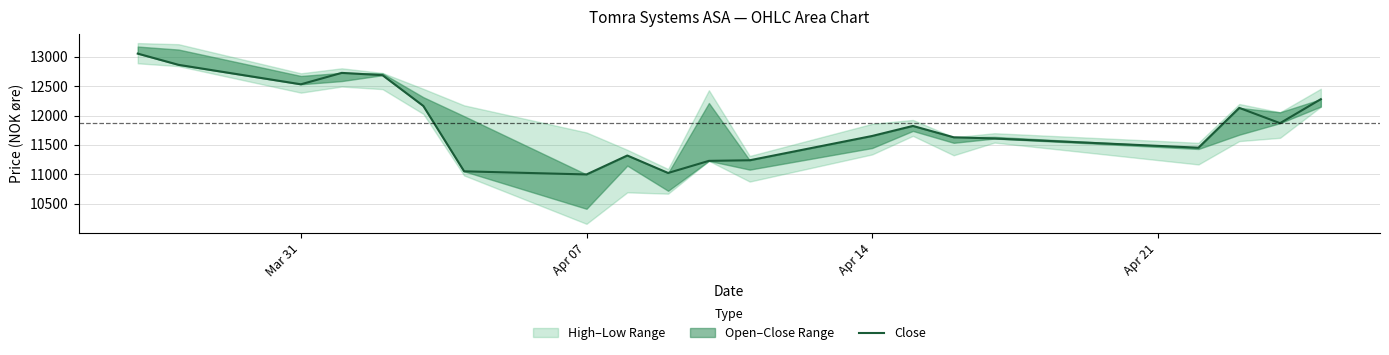

How many data points are less than 11823?

10